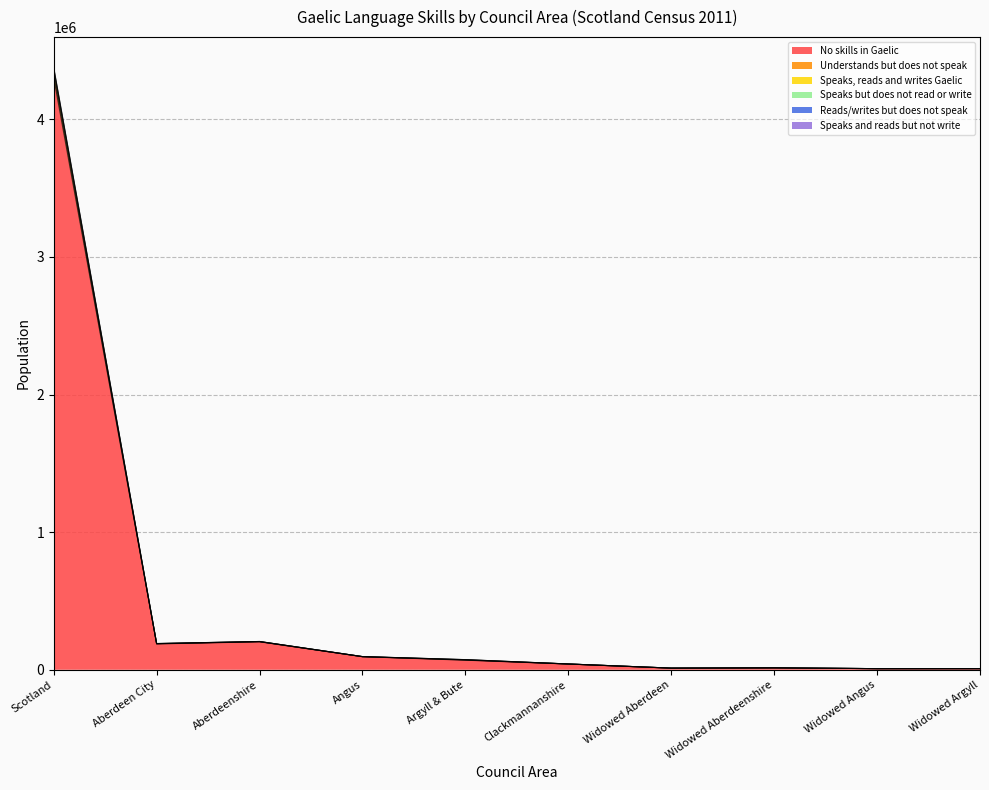

What is the smallest value displayed?

7968